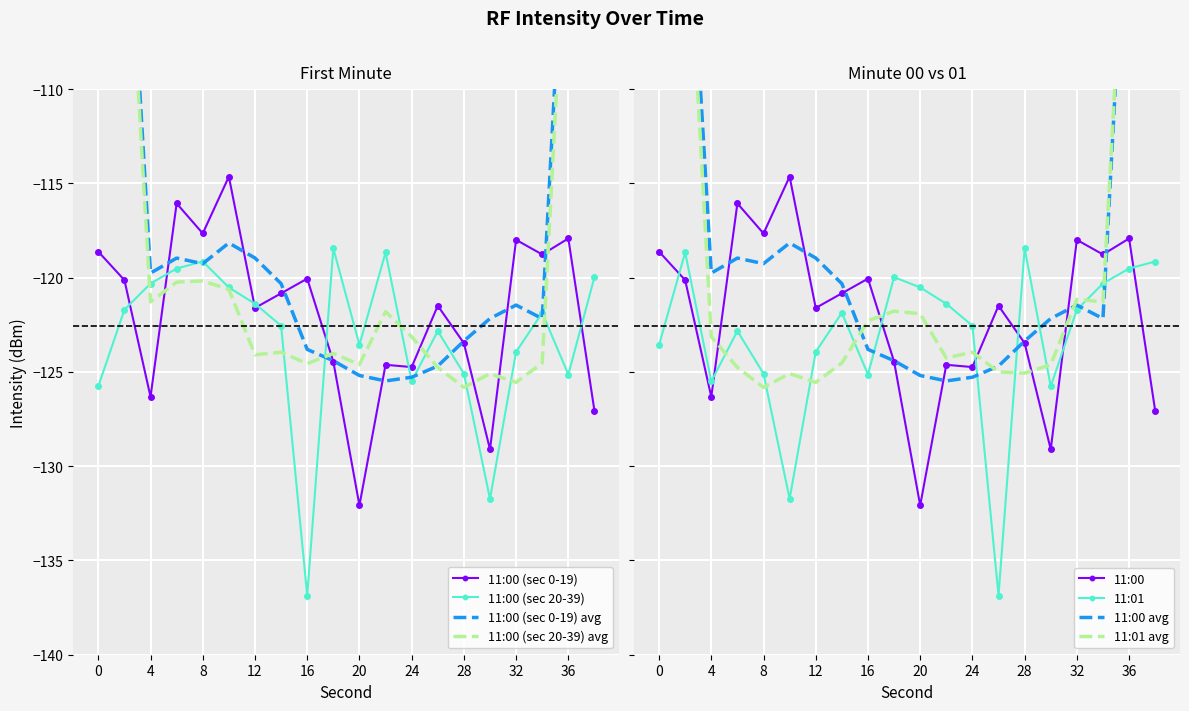

True or false: 11:00 and 11:00 (sec 0-19) cross at least once.

False